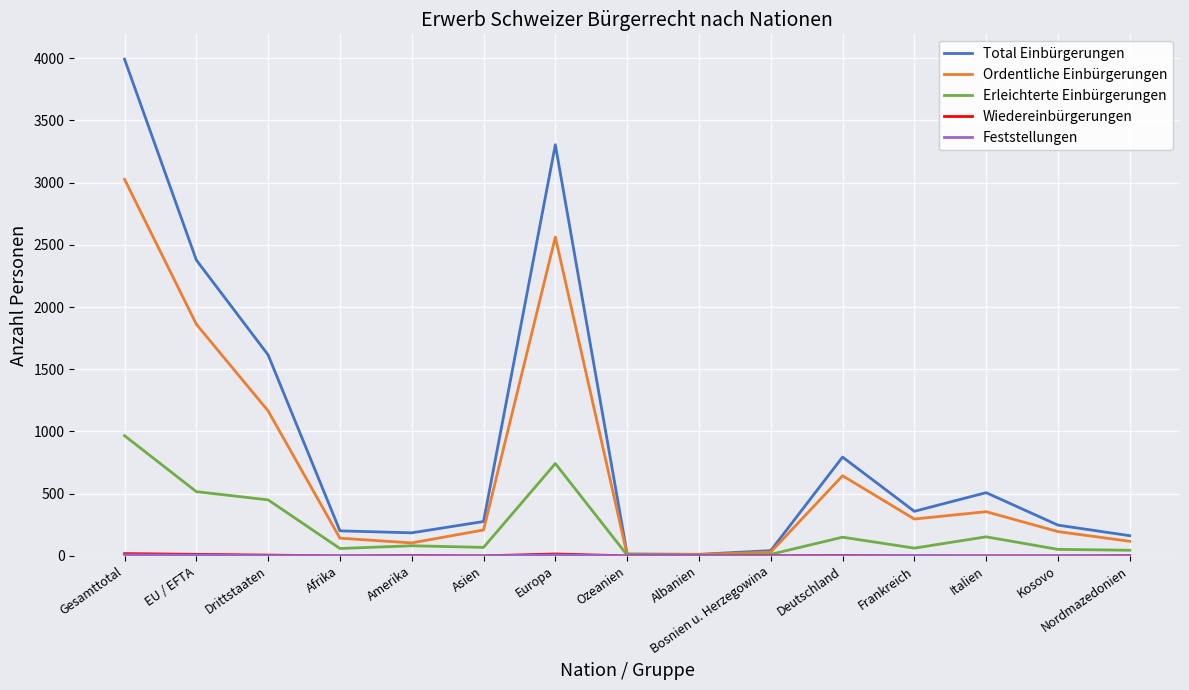

Is it true that Ordentliche Einbürgerungen equals 3027 at Gesamttotal?

True